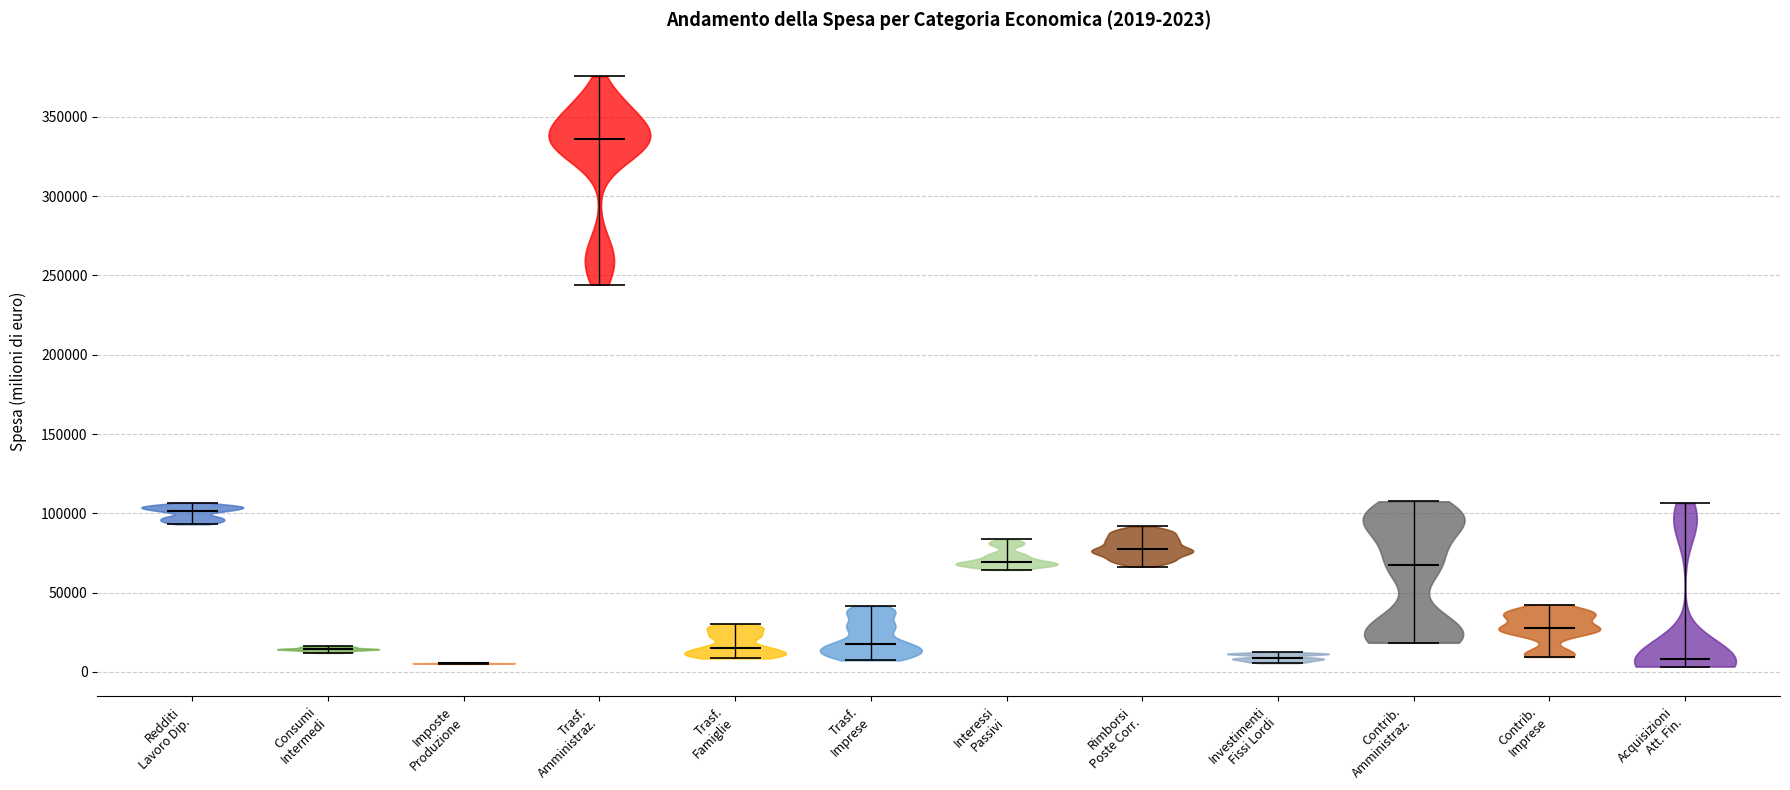

Which violin has the highest median line?

Trasf. Amministraz.